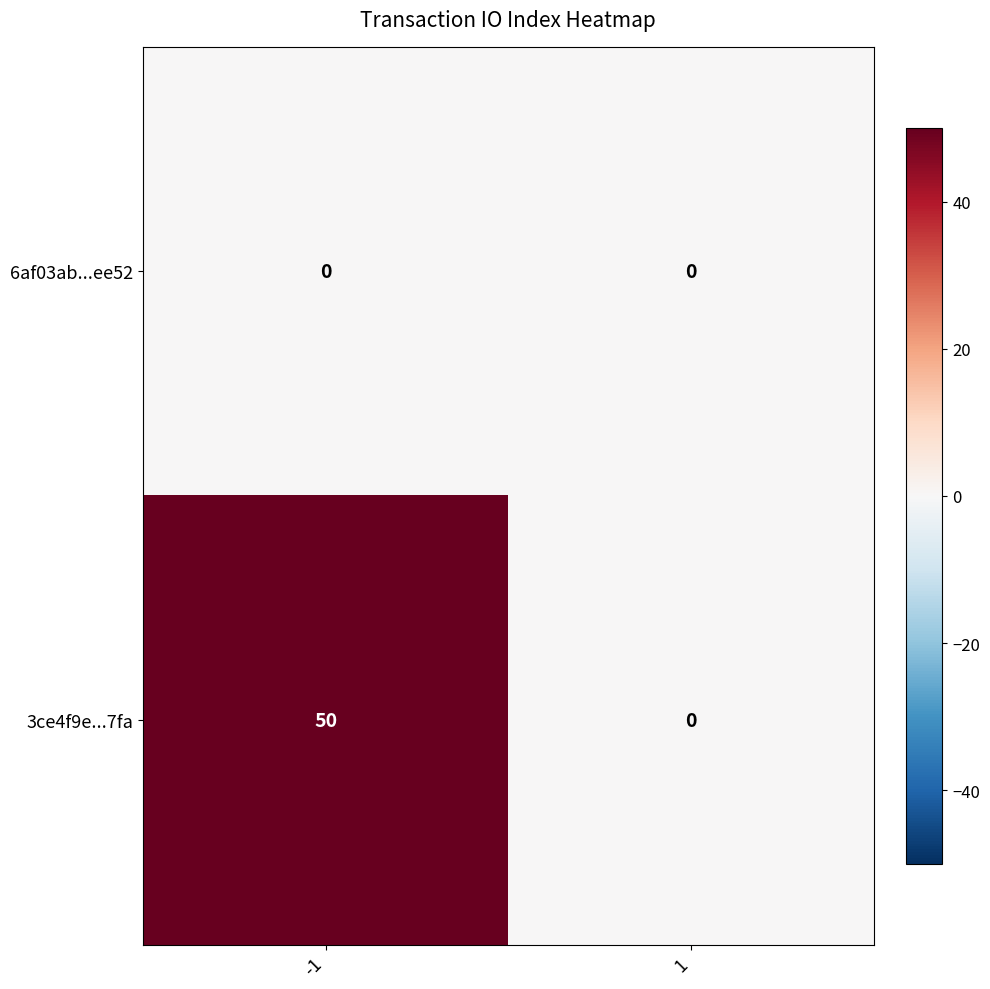

Which series has the largest total across all categories?

3ce4f9e...7fa